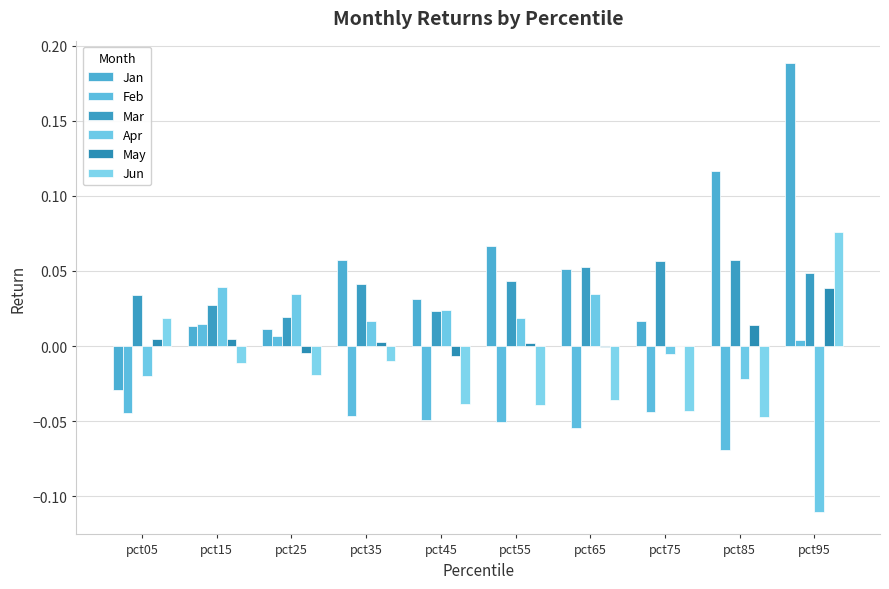

Between pct15 and pct95, which series saw the biggest shift?

Jan